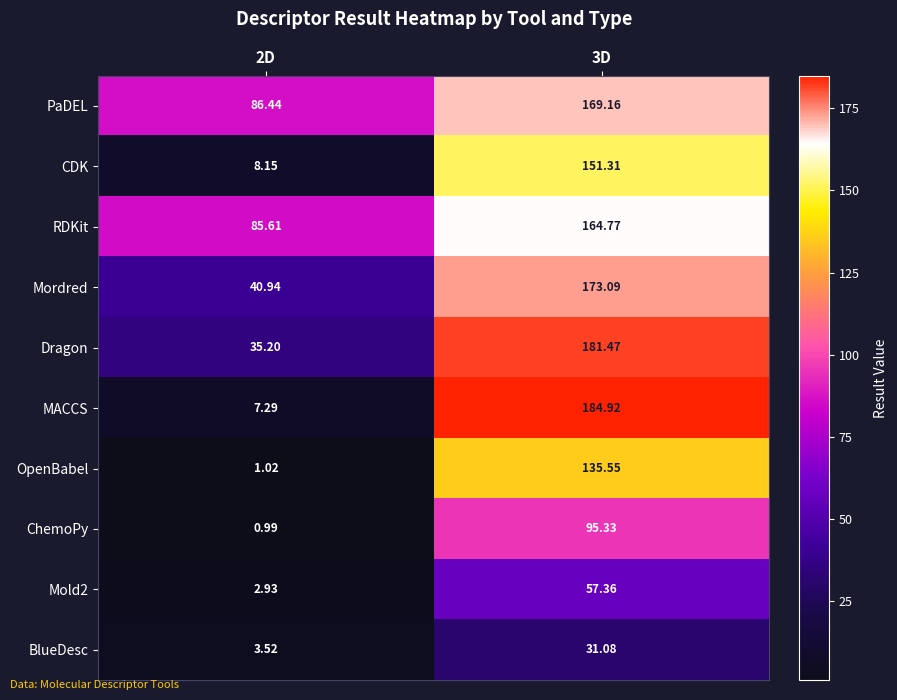

How many data points does each series have?

2